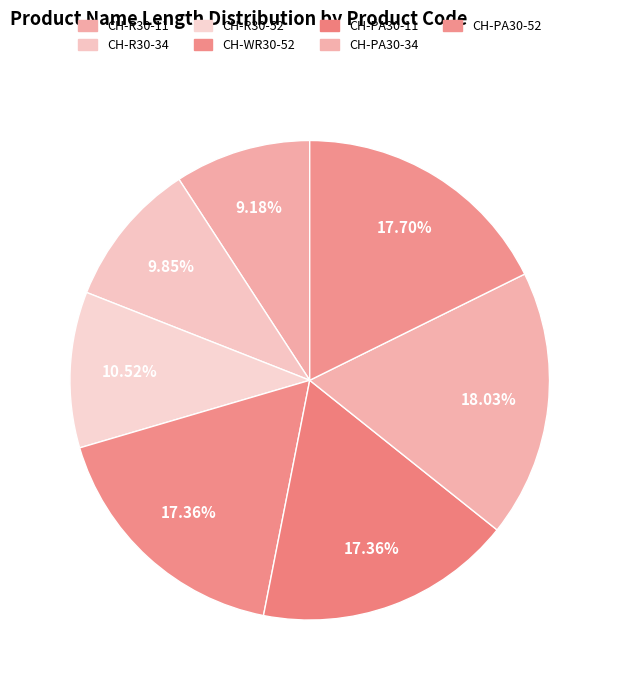

To the nearest percent, what is the average slice percentage?

14%